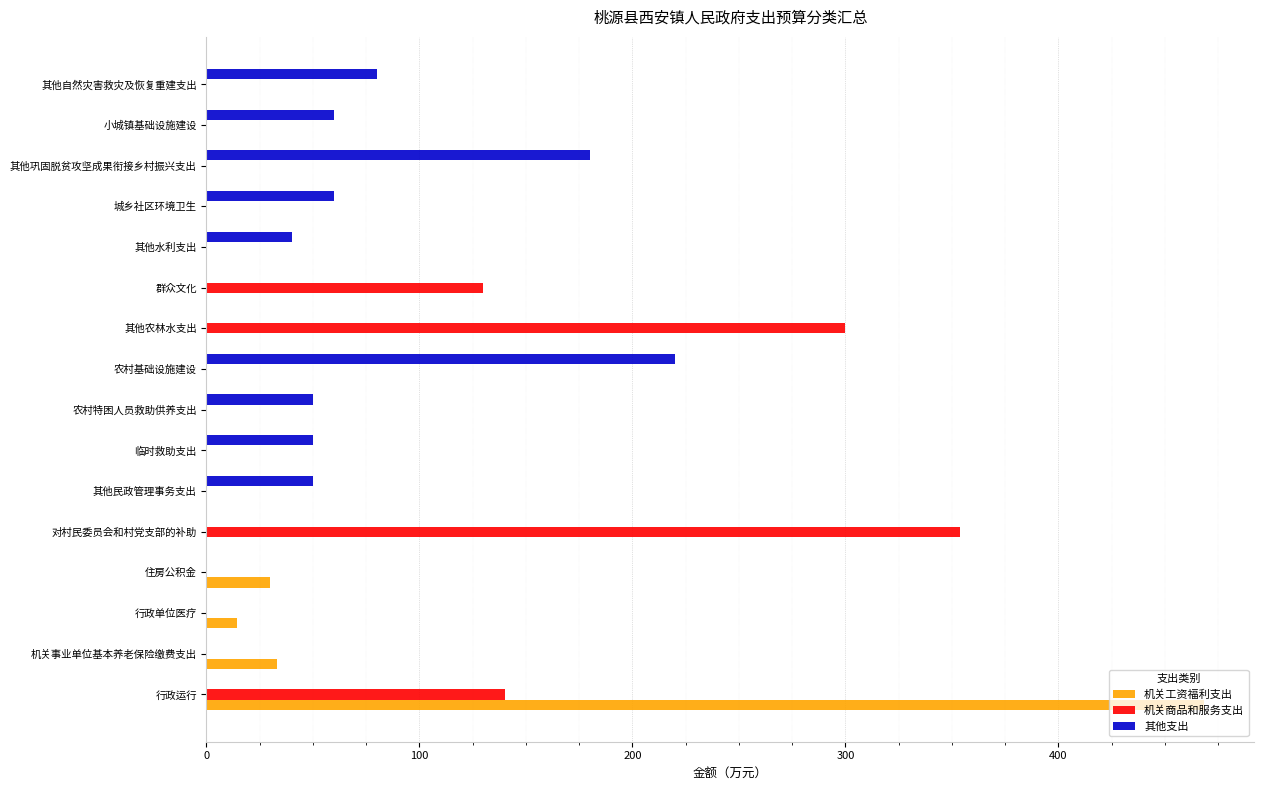

What is the maximum value for 其他支出?

220.0